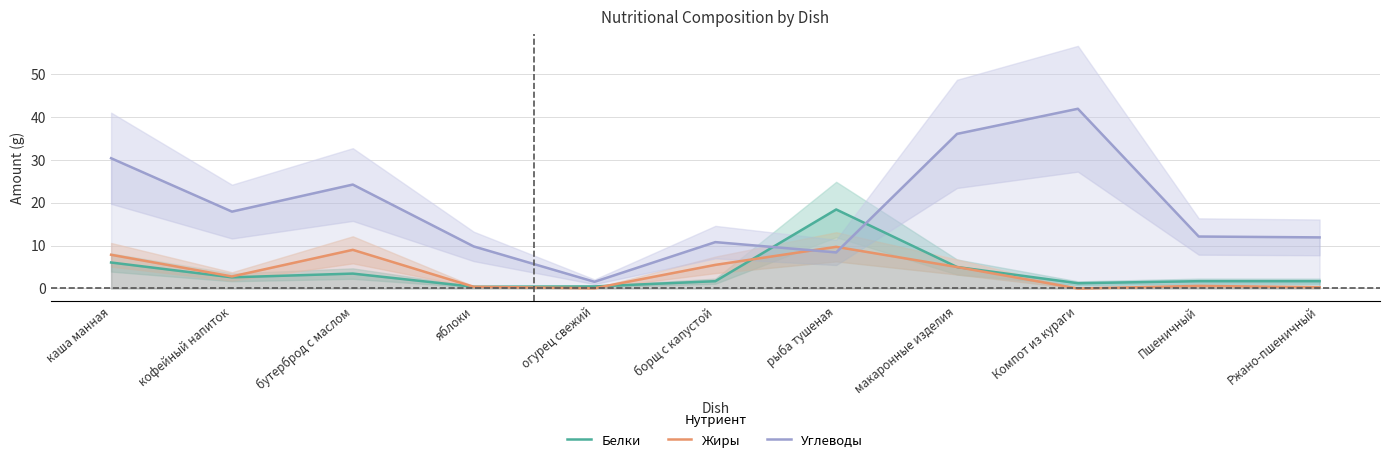

Is the value of Жиры at огурец свежий greater than the value of Белки at бутерброд с маслом?

No